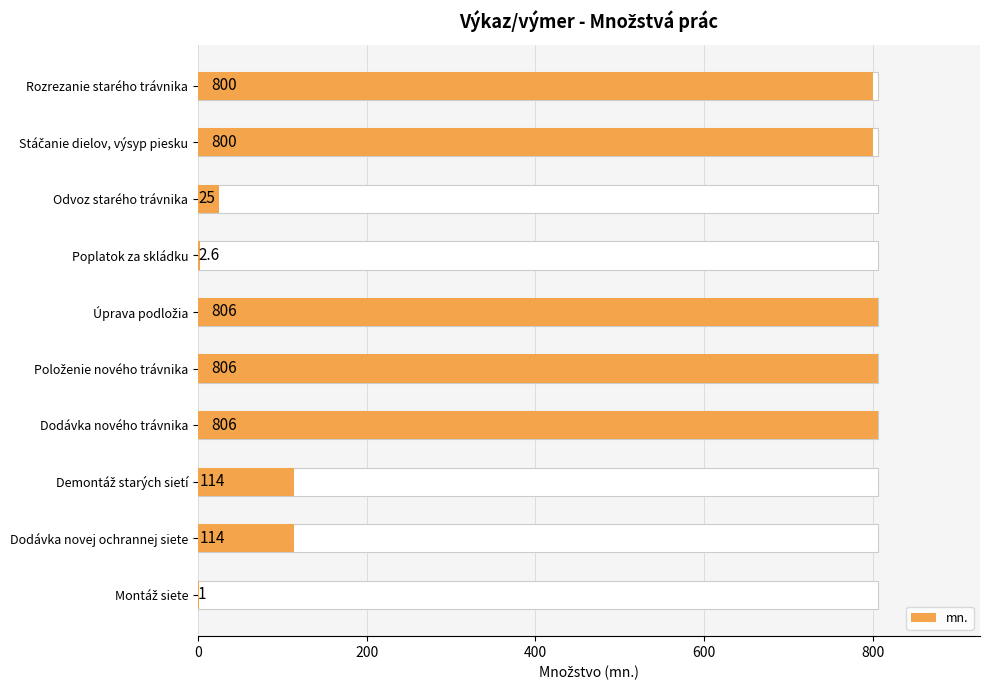

What is the value of the 10th bar from the left?

1.0